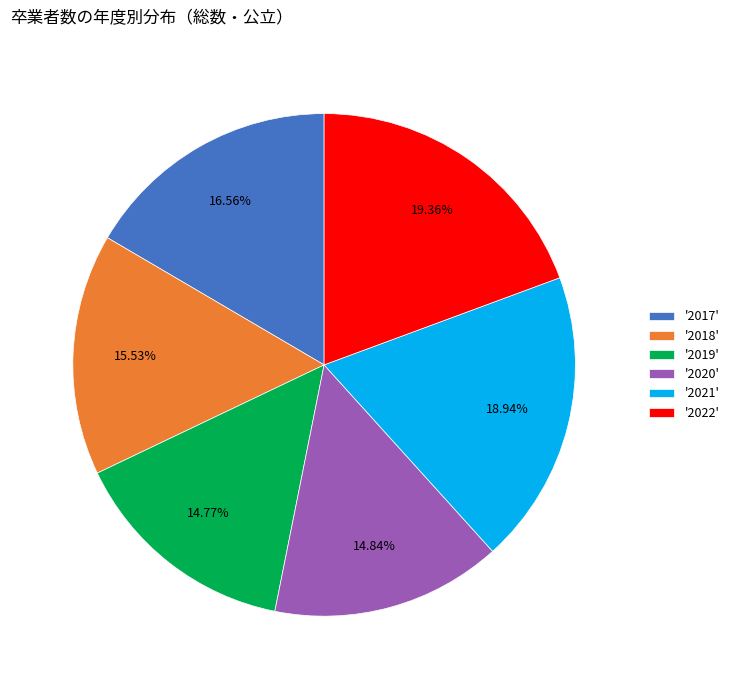

What is the ratio of the value at '2017' to the value at '2019'?

1.1